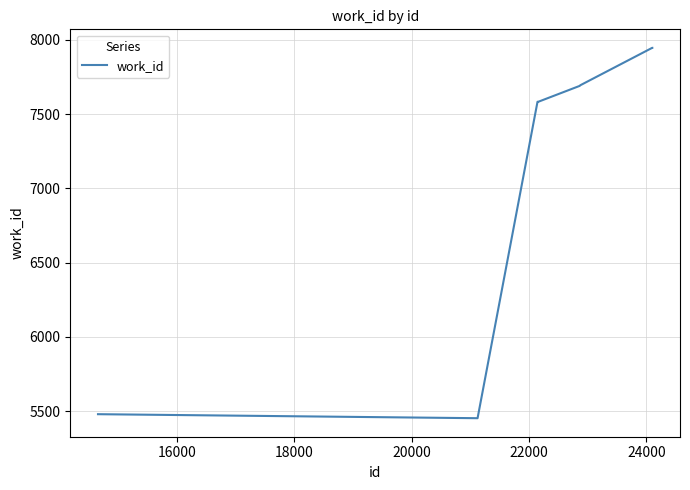

What is the difference between the maximum and minimum values?

2494